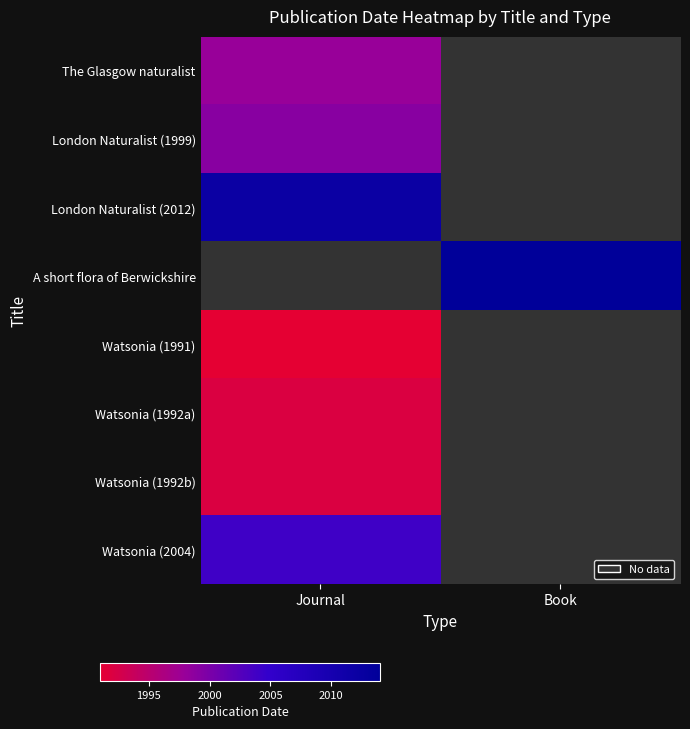

Count the number of data series in this chart.

8